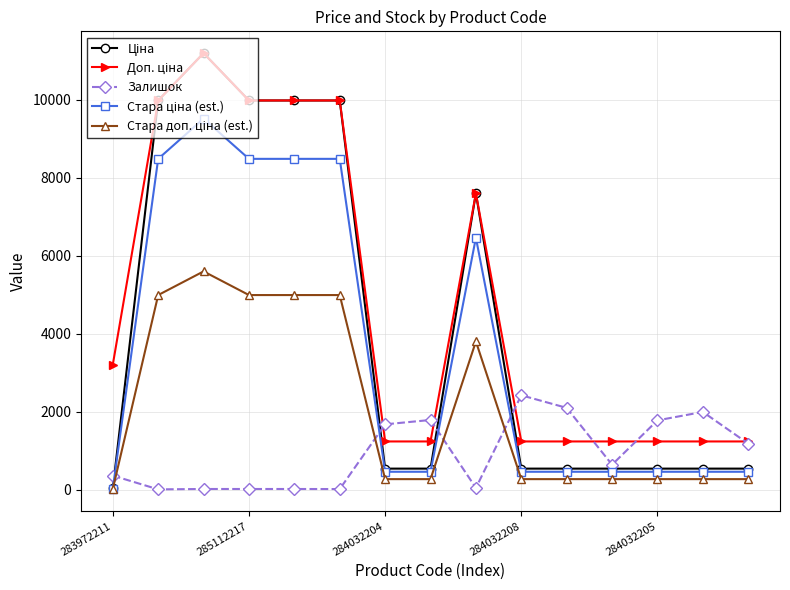

What is the value of the Стара доп. ціна (est.) point at the 7th from the left?

269.5